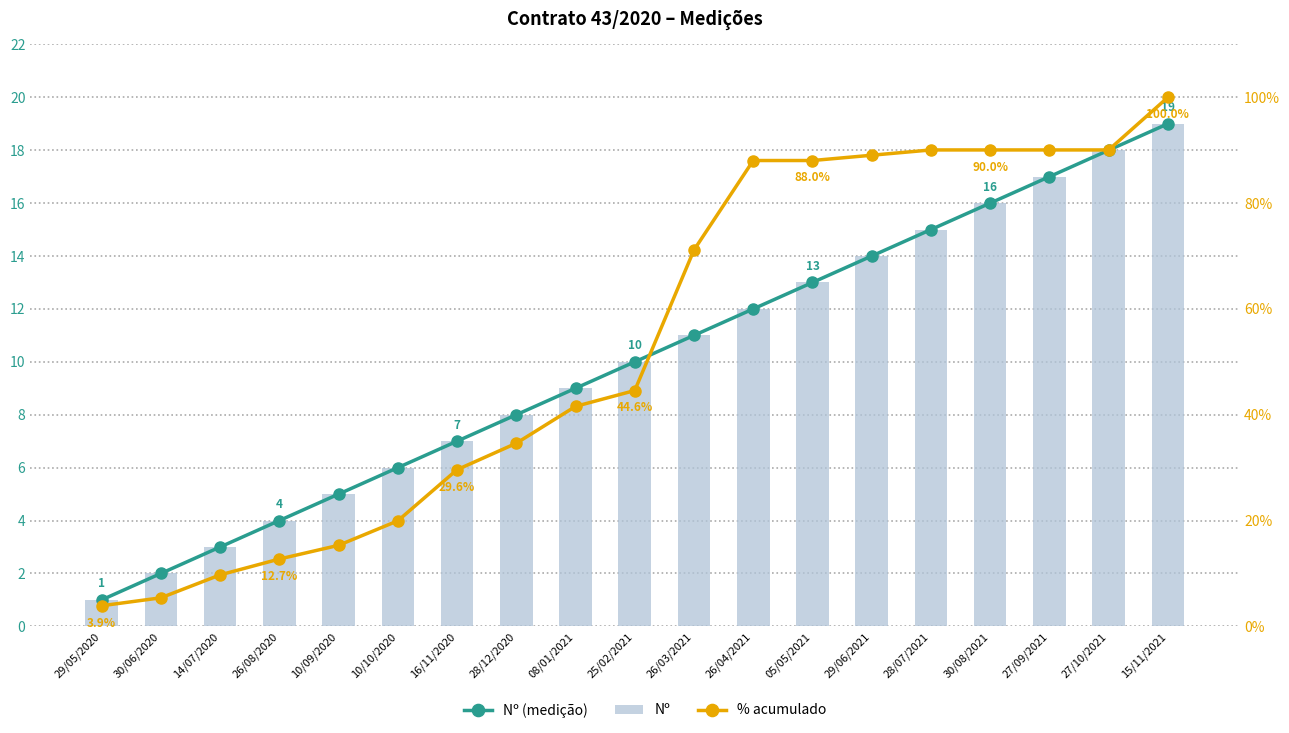

What value does the % acumulado series have at 08/01/2021?

41.6